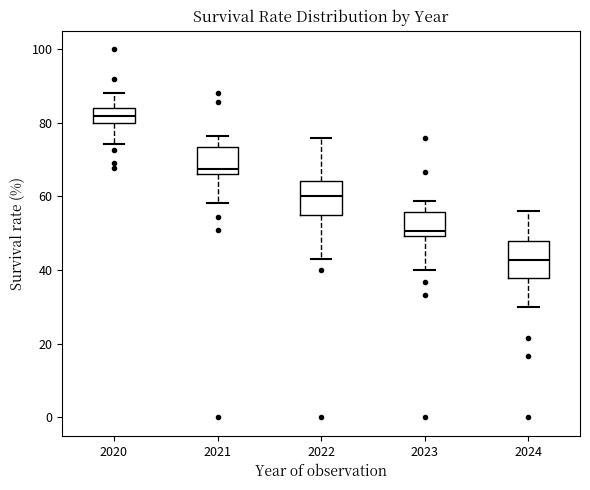

Reading left to right, read every box against the y-axis: the position of its median line, the range the box covers, and the ends of its whiskers. The values are not printed on the chart, so give them approximately, as read against the axis.

2020: median 82, box 80 to 84, whiskers 74 to 88
2021: median 68, box 66 to 74, whiskers 58 to 76
2022: median 60, box 54 to 64, whiskers 44 to 76
2023: median 50 (just above the box's lower edge), box 50 to 56, whiskers 40 to 58
2024: median 42, box 38 to 48, whiskers 30 to 56